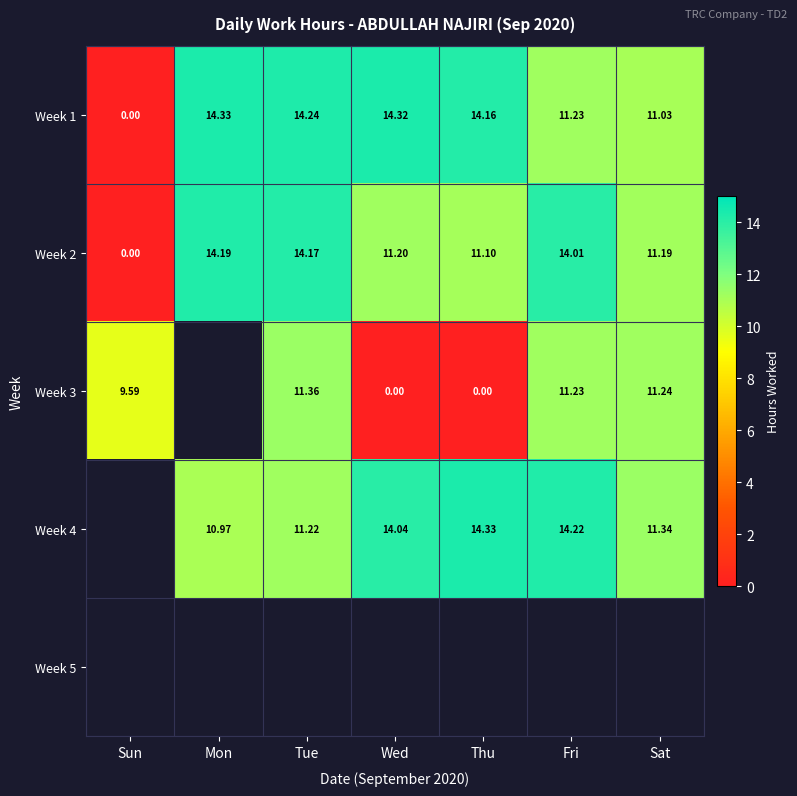

How many distinct data groups are displayed?

5